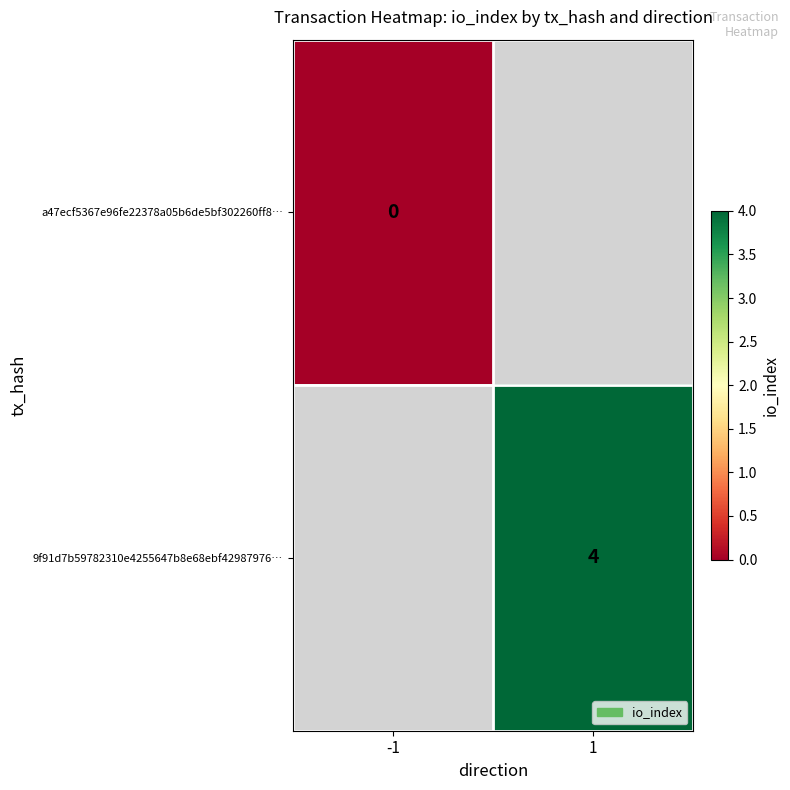

Is it true that 9f91d7b59782310e4255647b8e68ebf42987976… equals 4 at 1?

True